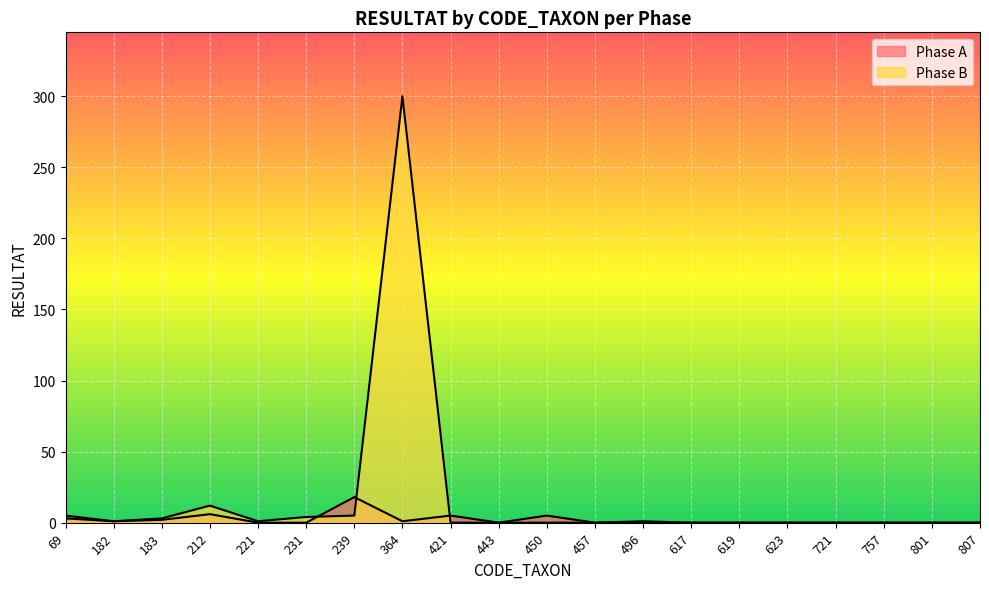

How many lines are shown in the chart?

2